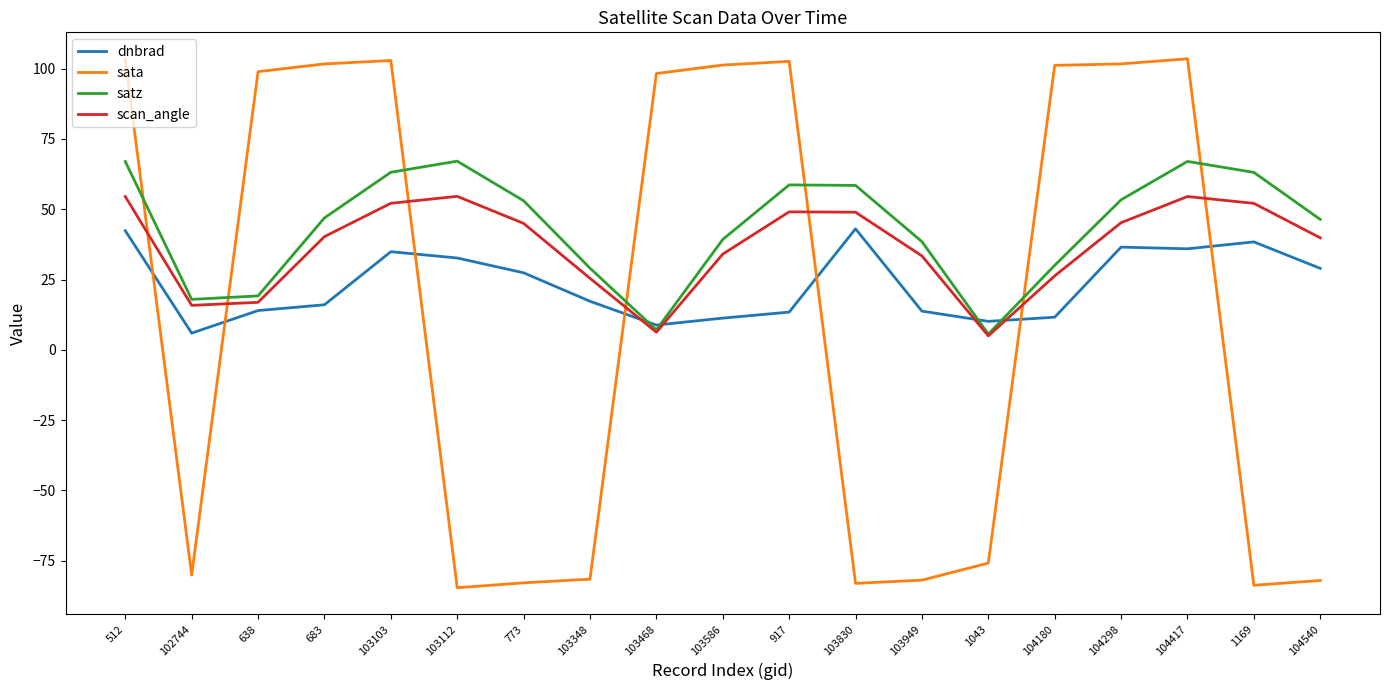

The value of dnbrad at 638 is 14.0. True or false?

True